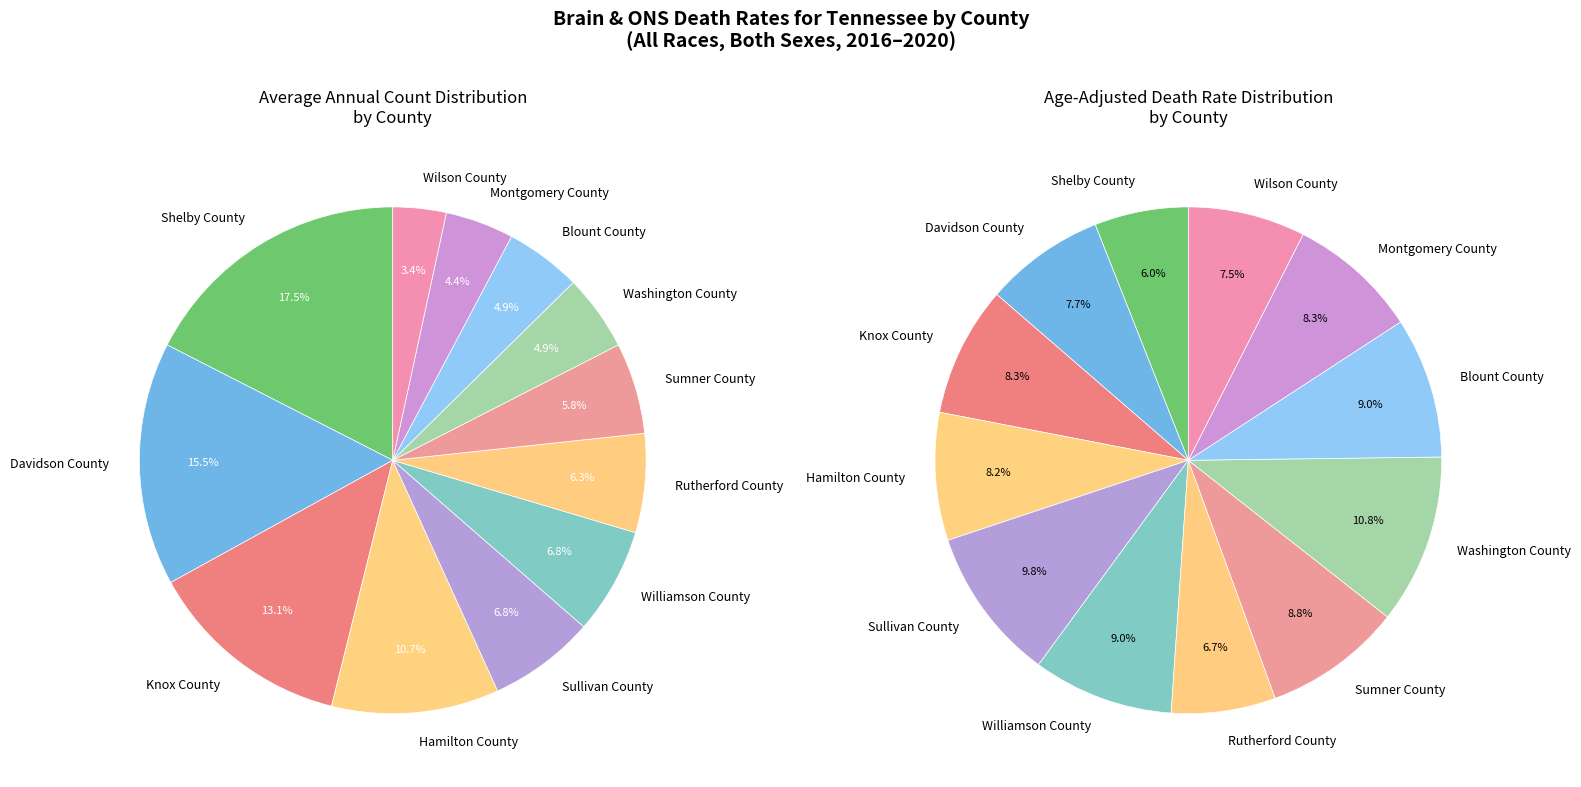

What percentage is the Sullivan County slice, to the nearest percent?

7%